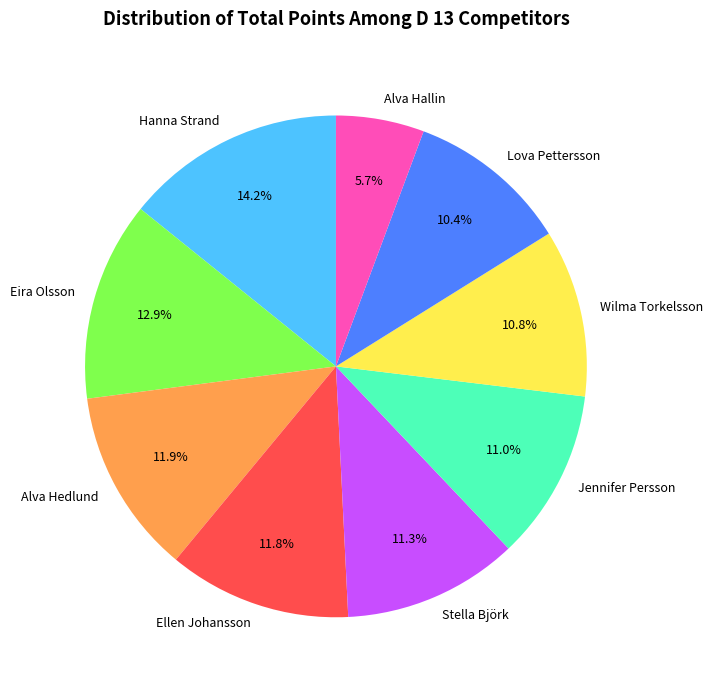

To the nearest percent, what portion does Stella Björk represent?

11%